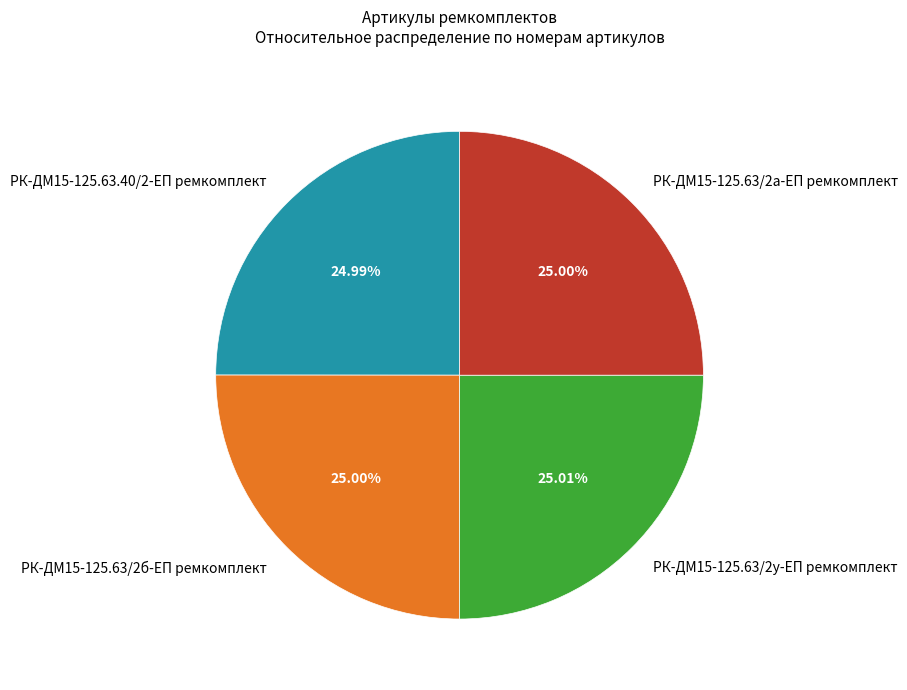

Is the sum of РК-ДМ15-125.63.40/2-ЕП ремкомплект and РК-ДМ15-125.63/2а-ЕП ремкомплект greater than half?

No